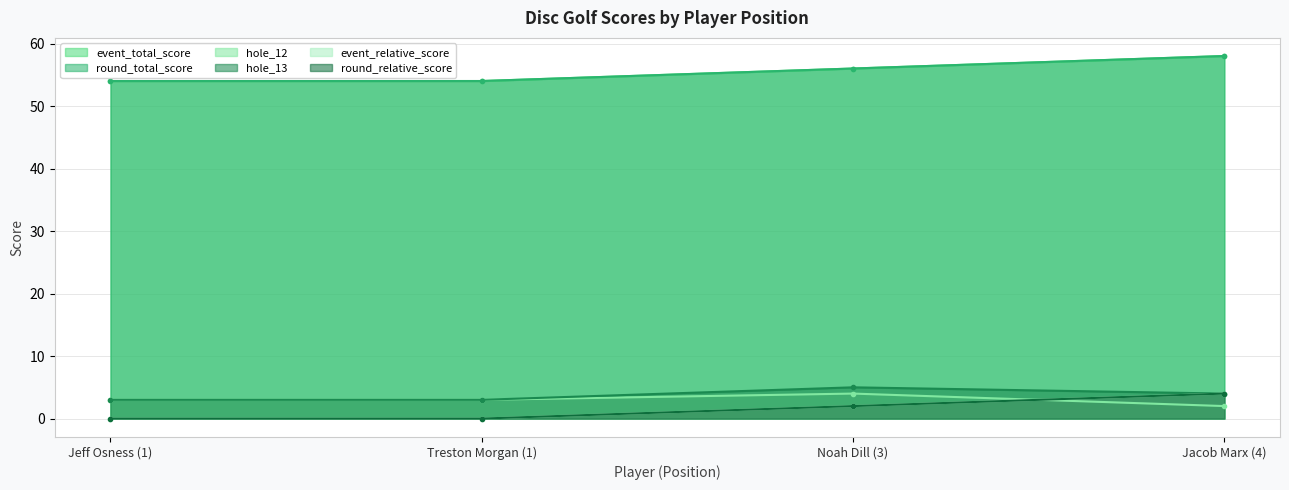

Between Jacob Marx (4) and Jeff Osness (1), which is larger?

Jacob Marx (4)